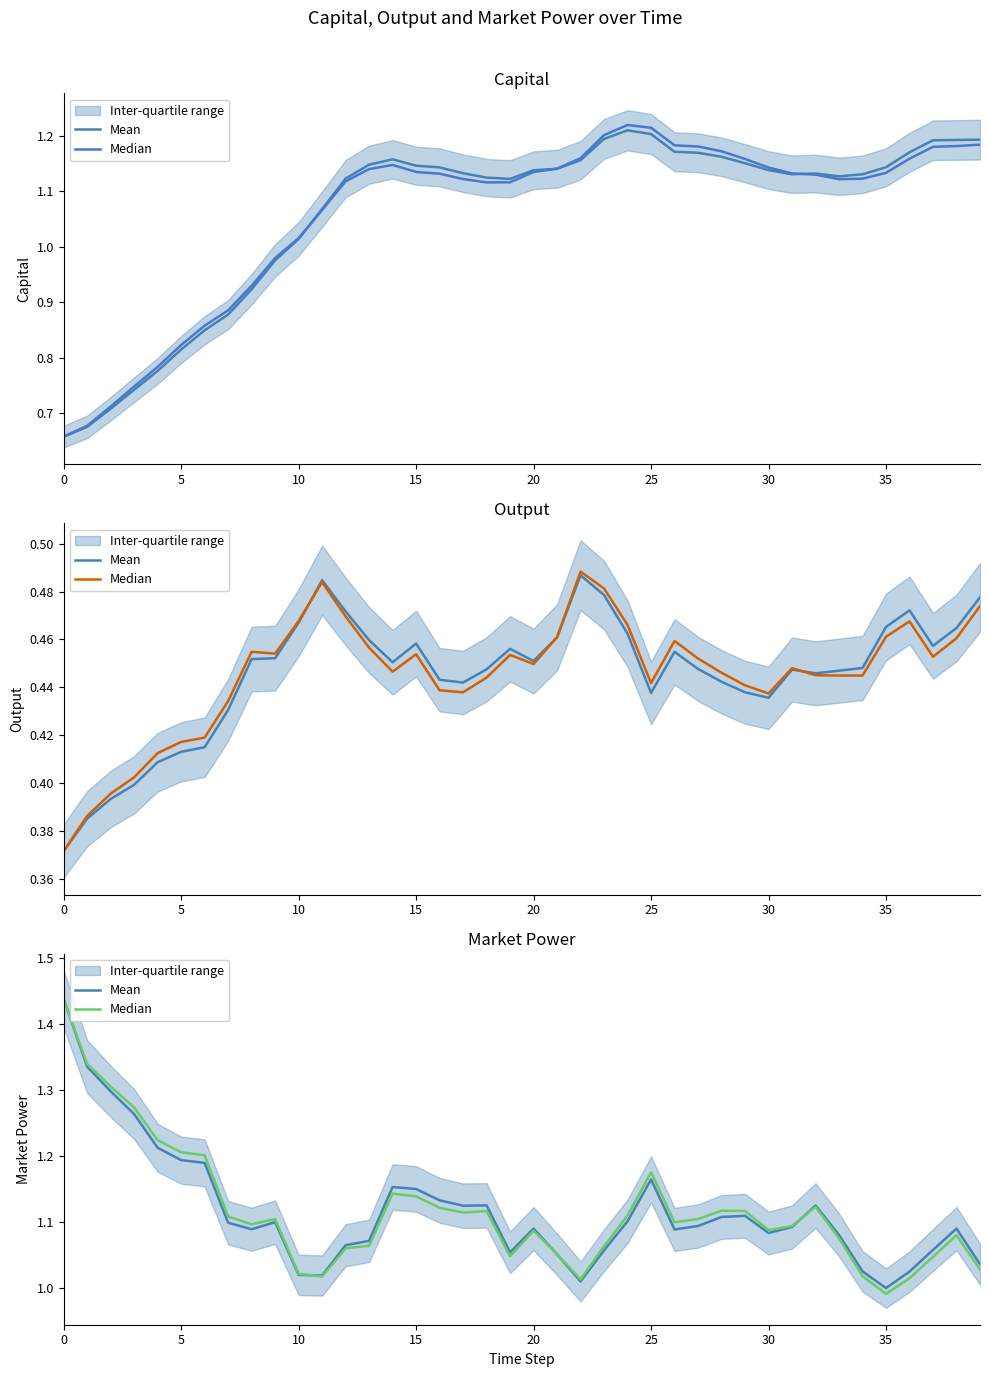

Is it true that Median equals 1.1 at 24?

True